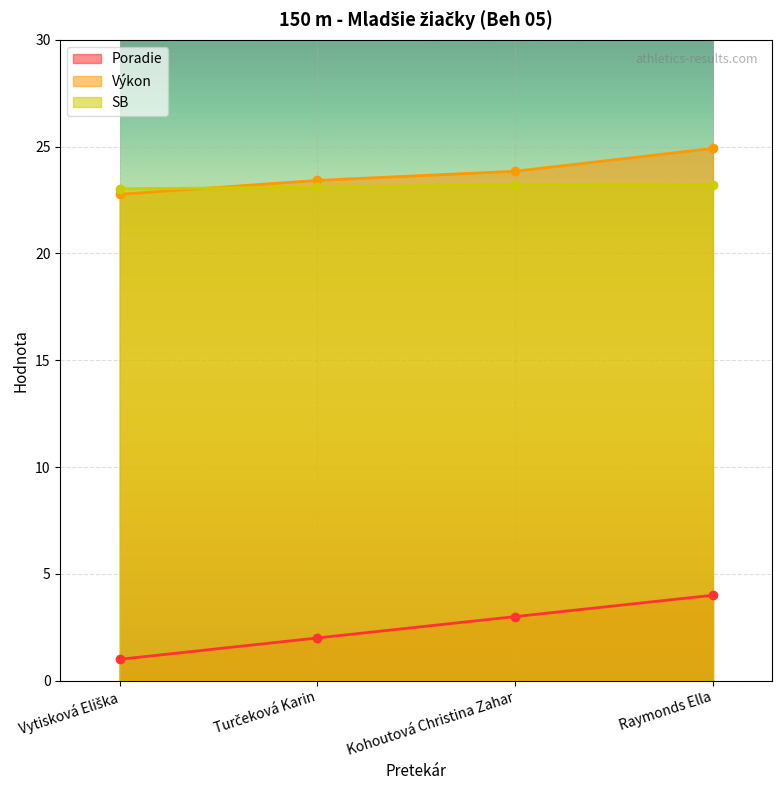

Is the value of Výkon at Turčeková Karin greater than the value of Poradie at Vytisková Eliška?

Yes